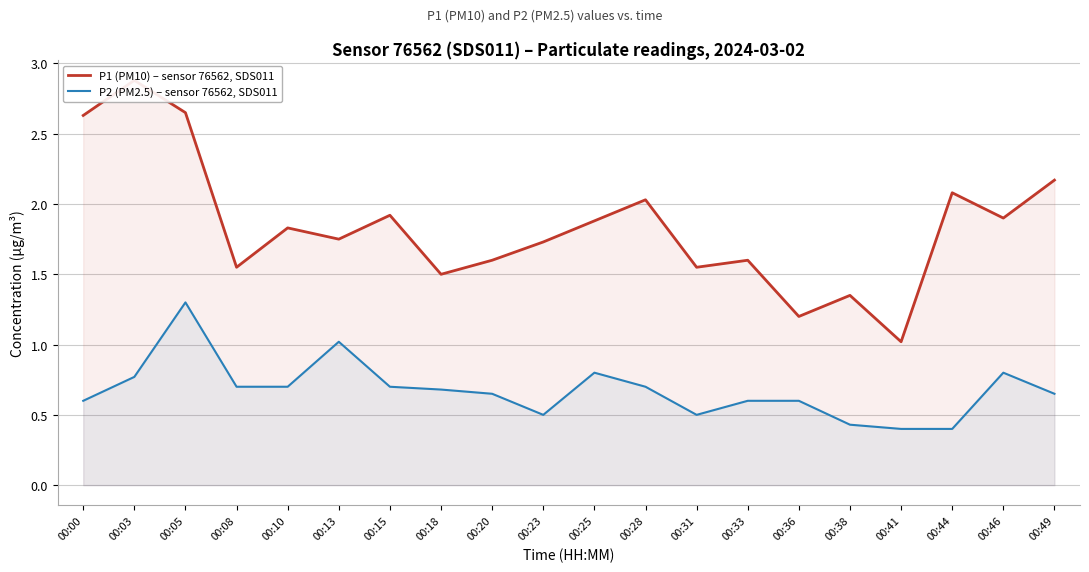

What are all the series names shown in the legend?

P1 (PM10) – sensor 76562, SDS011, P2 (PM2.5) – sensor 76562, SDS011